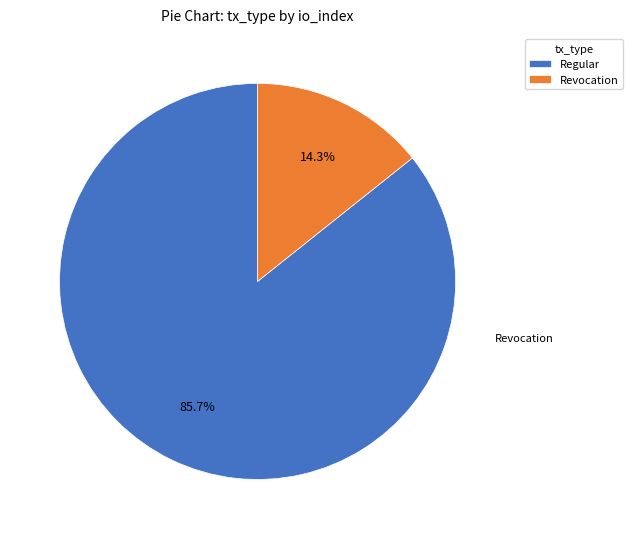

To the nearest percent, what is the difference between the largest and smallest slice percentages?

71%